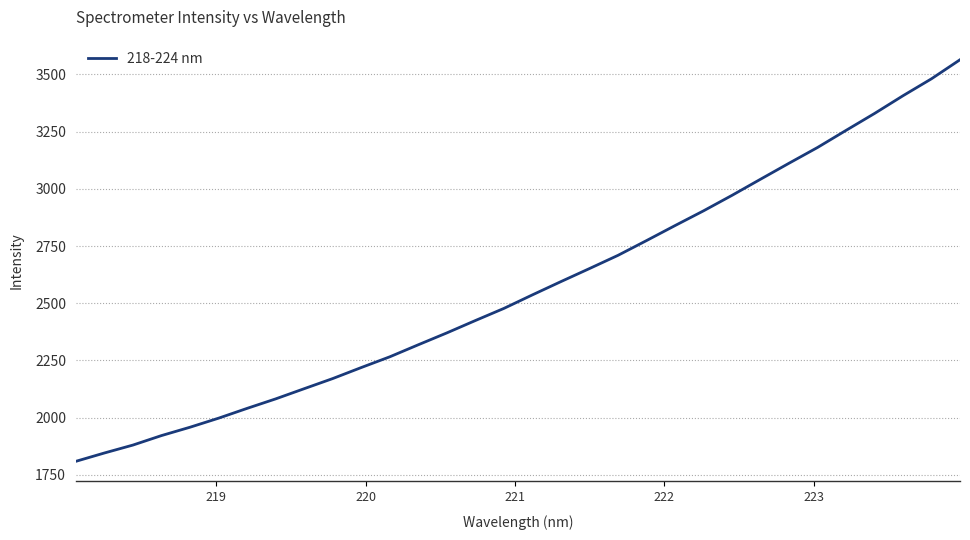

How many distinct data groups are displayed?

1